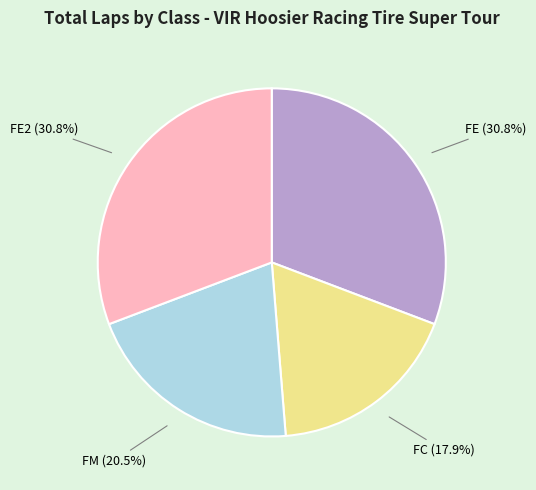

Count the number of slices in the pie.

4